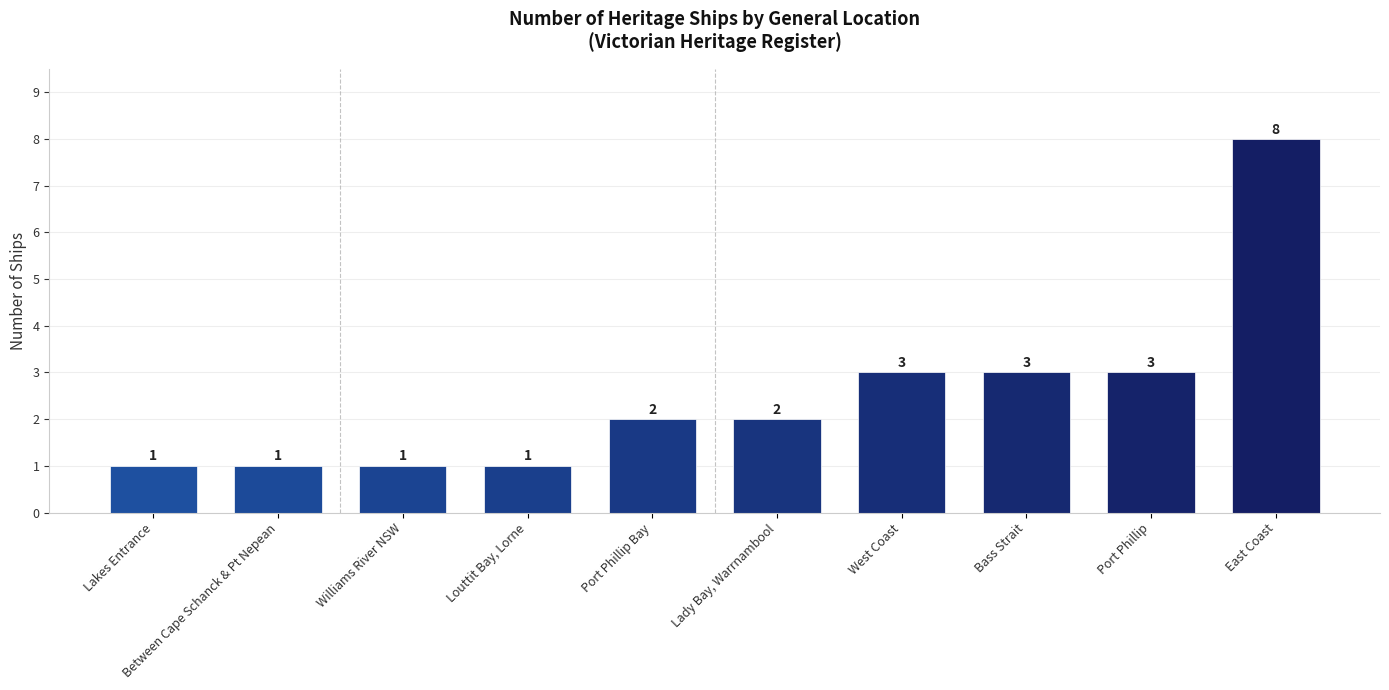

Reading left to right, transcribe all the data shown in this chart.

1	1	1	1	2	2	3	3	3	8